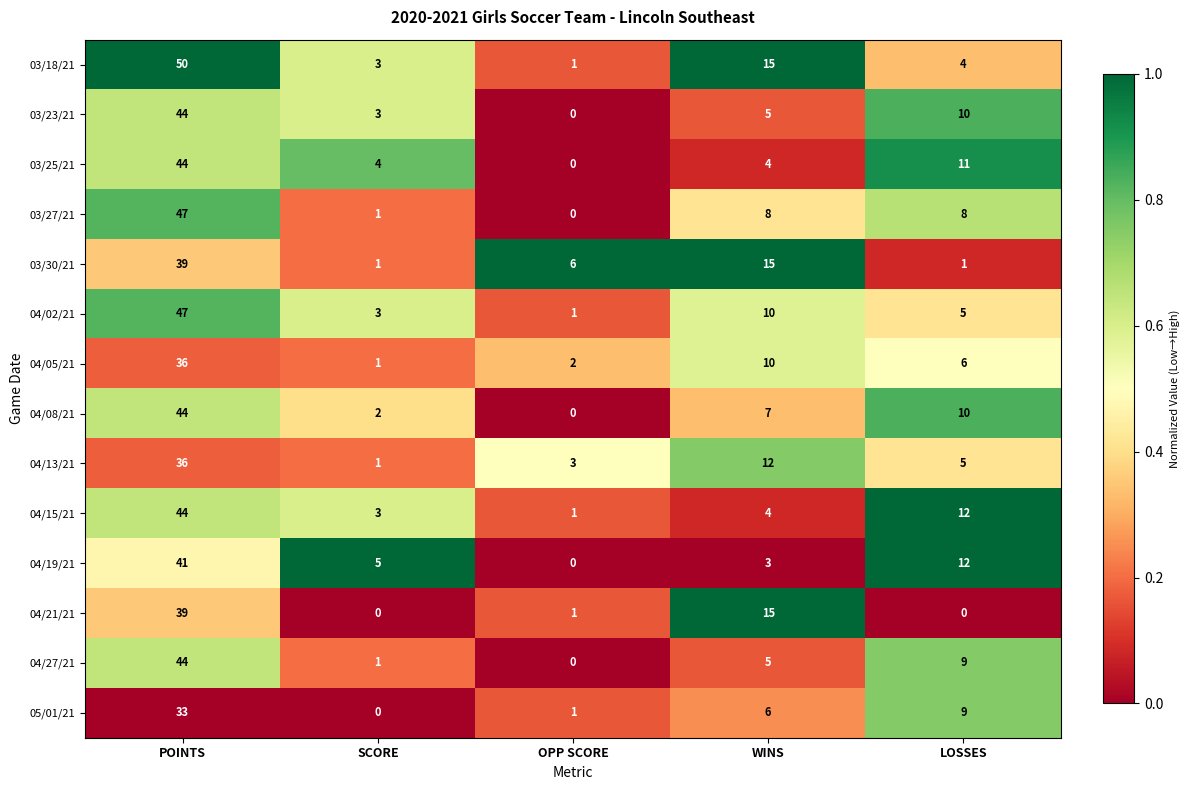

Count the number of data series in this chart.

14